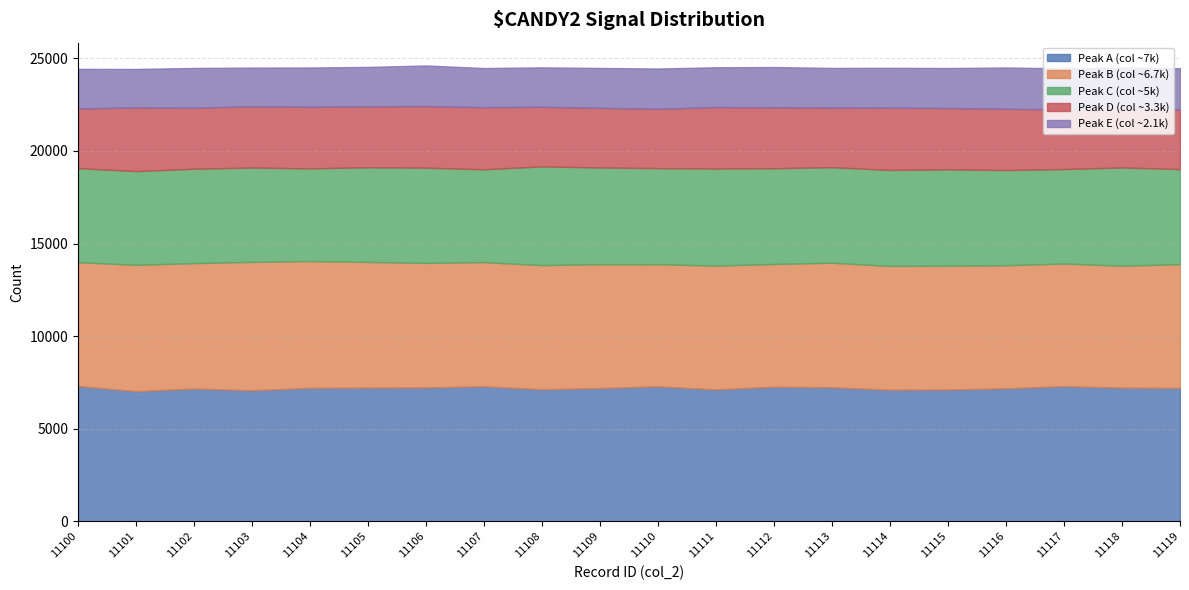

What is the minimum value shown in the chart?

2079